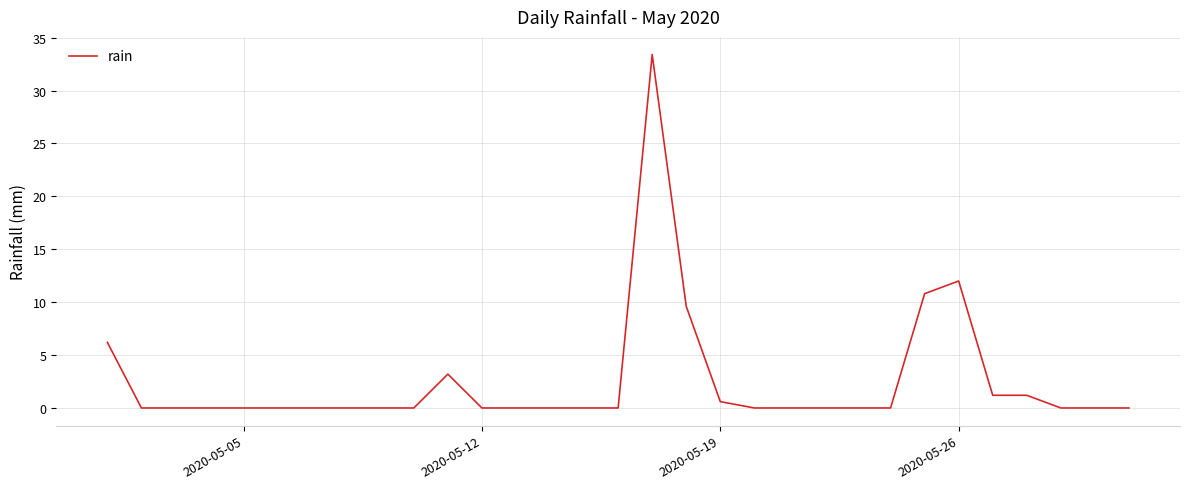

What is the greatest value displayed?

33.4